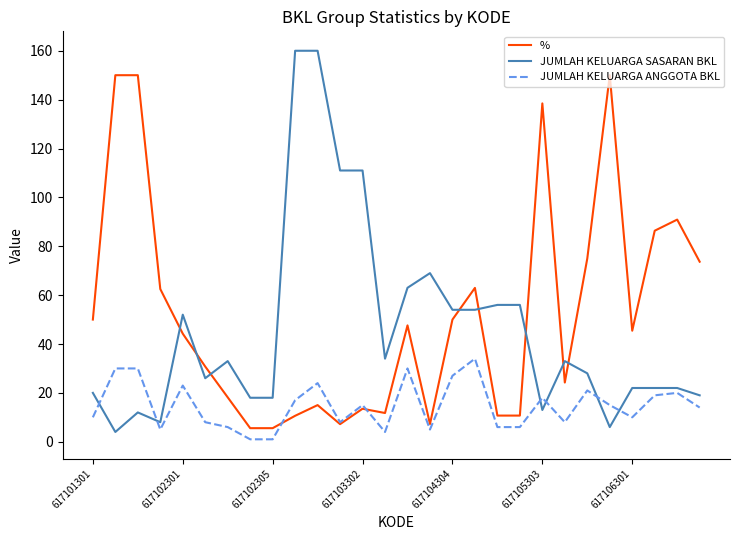

Rank the series by their average value, from highest to lowest.

%, JUMLAH KELUARGA SASARAN BKL, JUMLAH KELUARGA ANGGOTA BKL